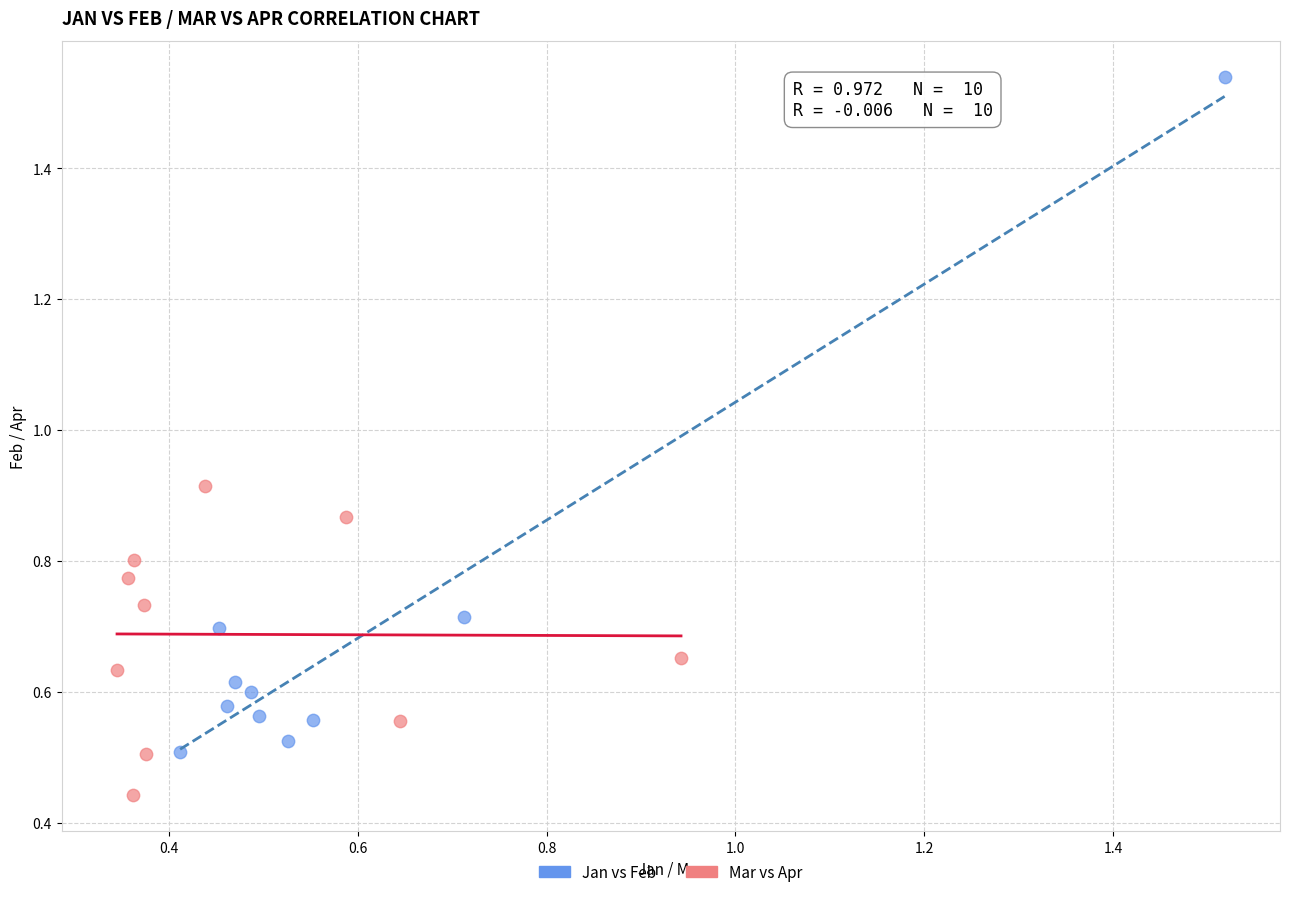

Which series has the largest Y range (max minus min)?

Jan vs Feb